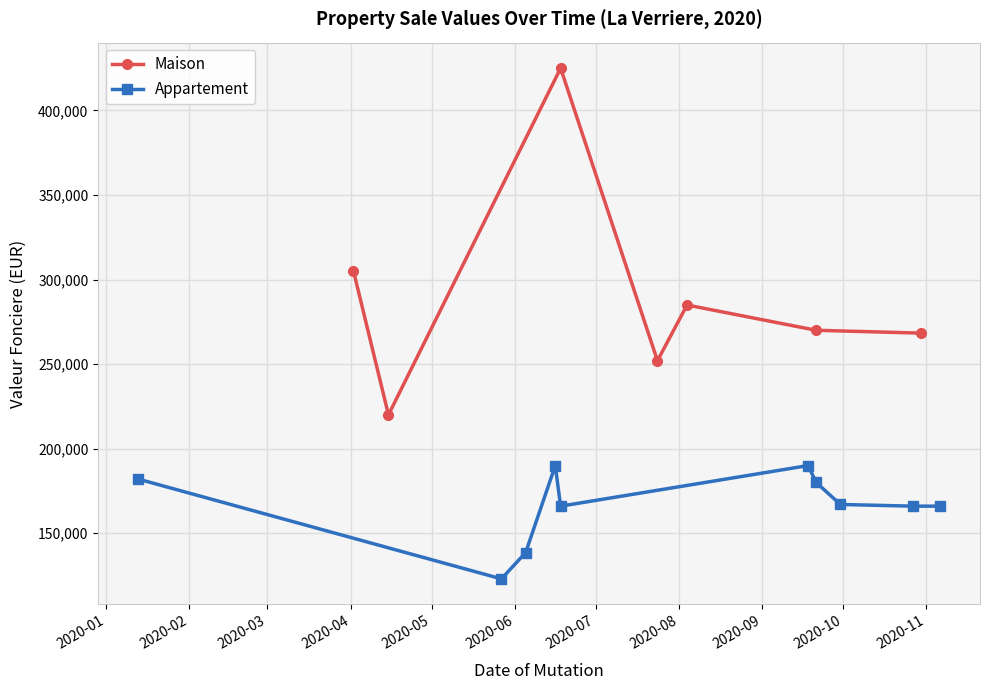

What is the greatest value displayed?

425000